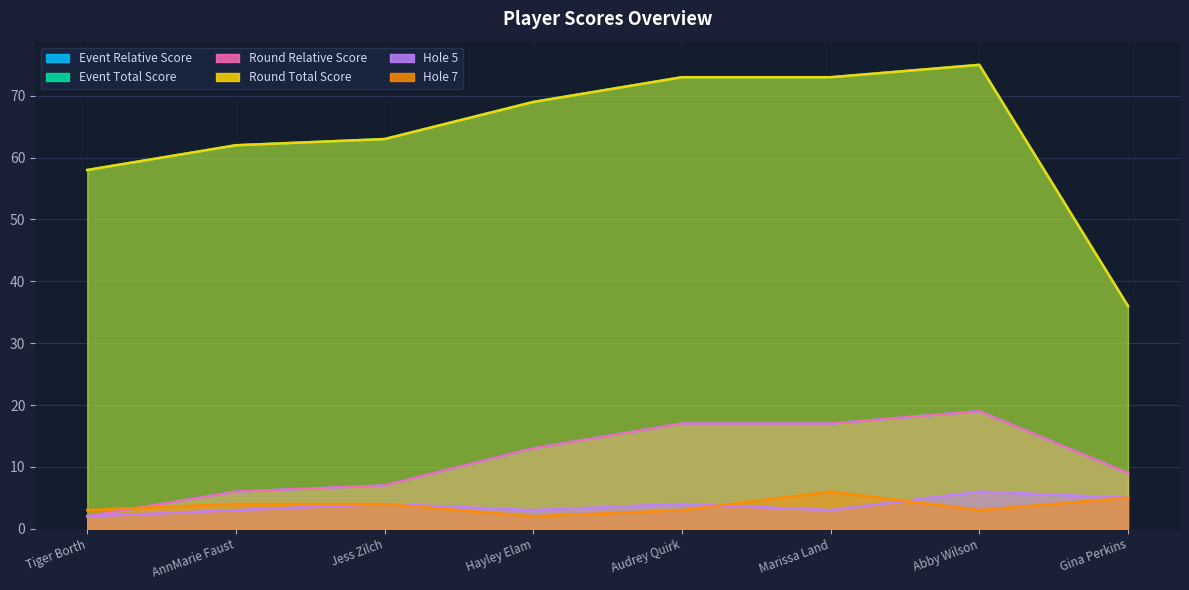

Reading left to right, what are all the values shown in this chart?

event_relative_score: 2	6	7	13	17	17	19	9
event_total_score: 58	62	63	69	73	73	75	36
round_relative_score: 2	6	7	13	17	17	19	9
round_total_score: 58	62	63	69	73	73	75	36
hole_5: 2	3	4	3	4	3	6	5
hole_7: 3	4	4	2	3	6	3	5